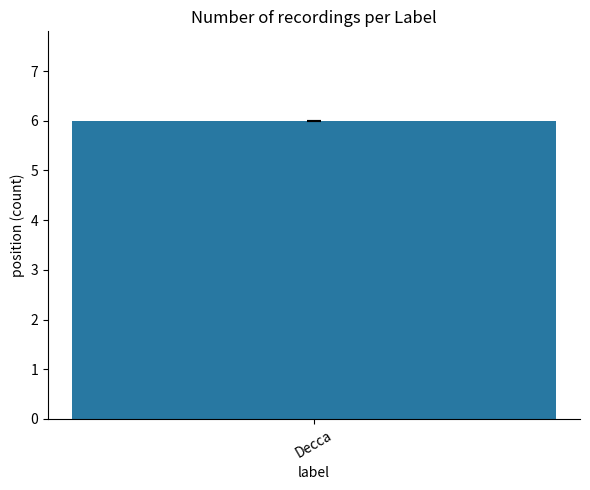

The chart shows a value of 9 at 4. True or false?

False